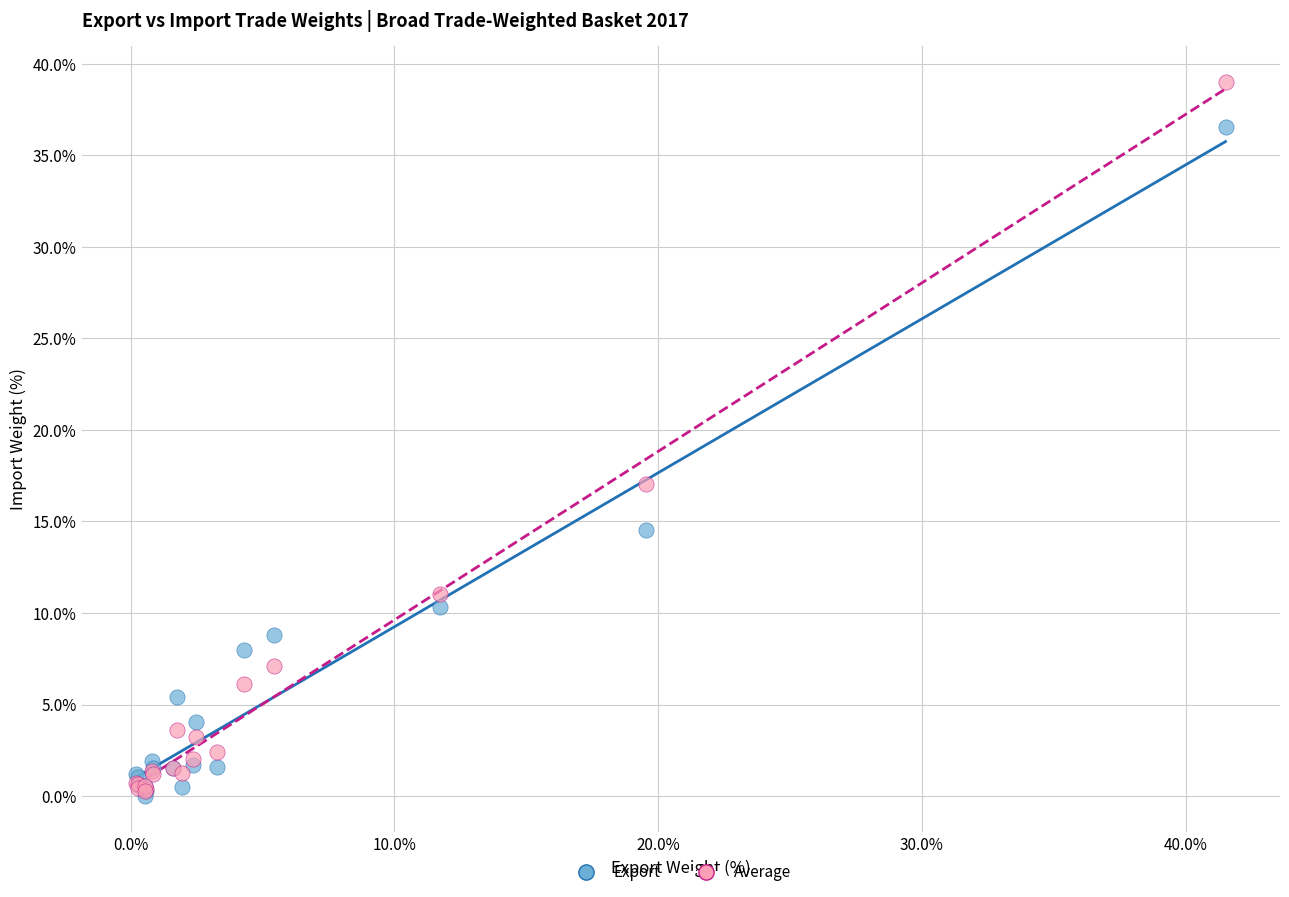

Across all series, what Y value is closest to 19?

17.0